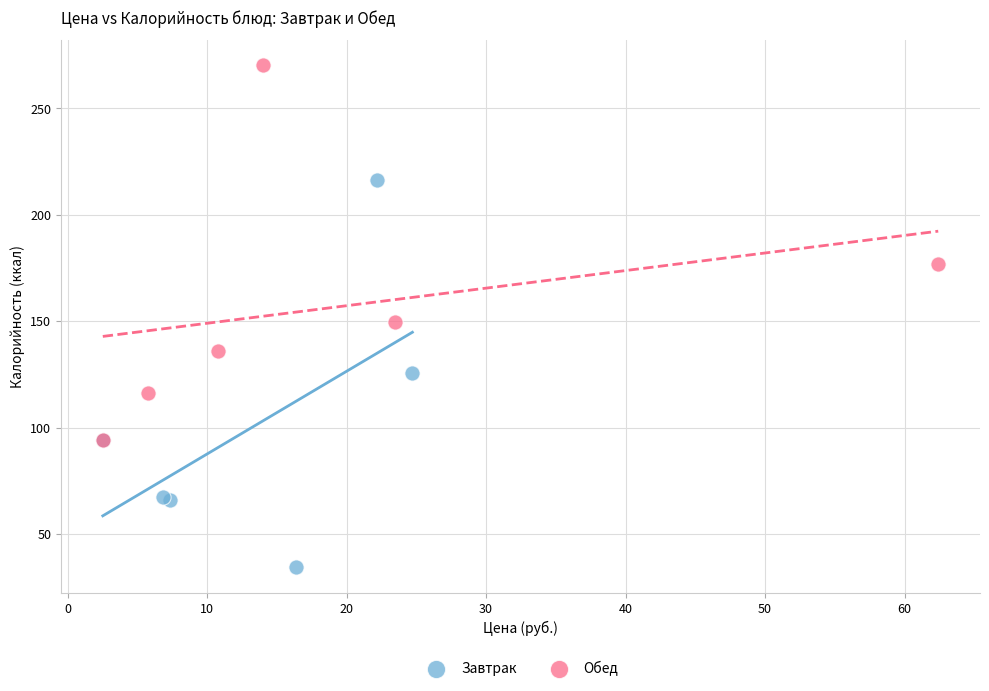

What are all the series names shown in the legend?

Завтрак, Обед